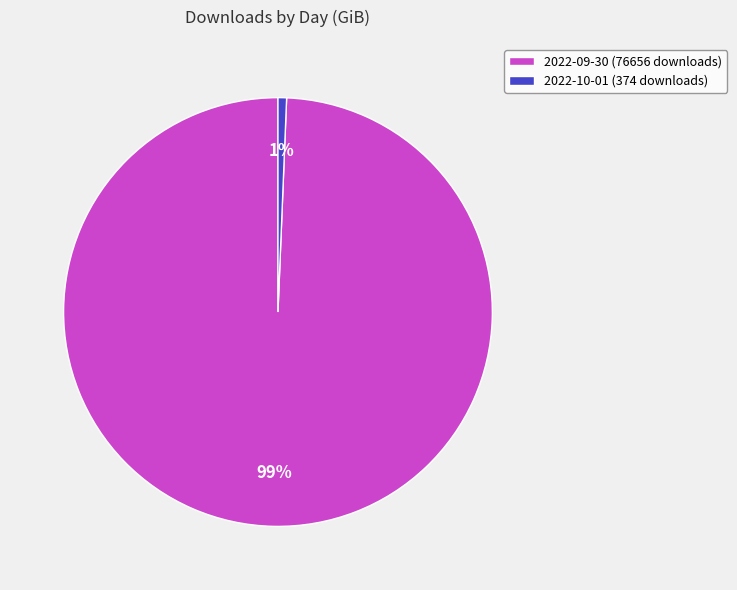

True or false: 2022-10-01 (374 downloads) accounts for 12% of the total.

False